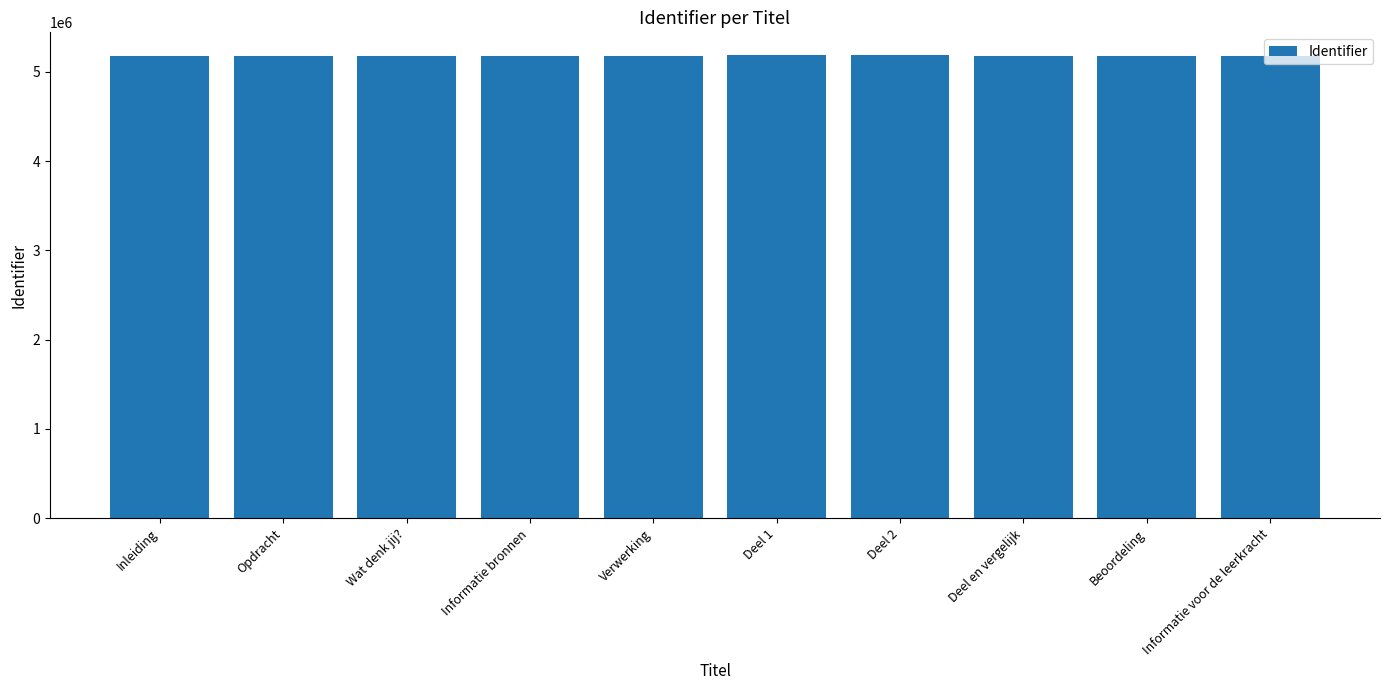

What is the label of the 2nd bar from the right?

Beoordeling